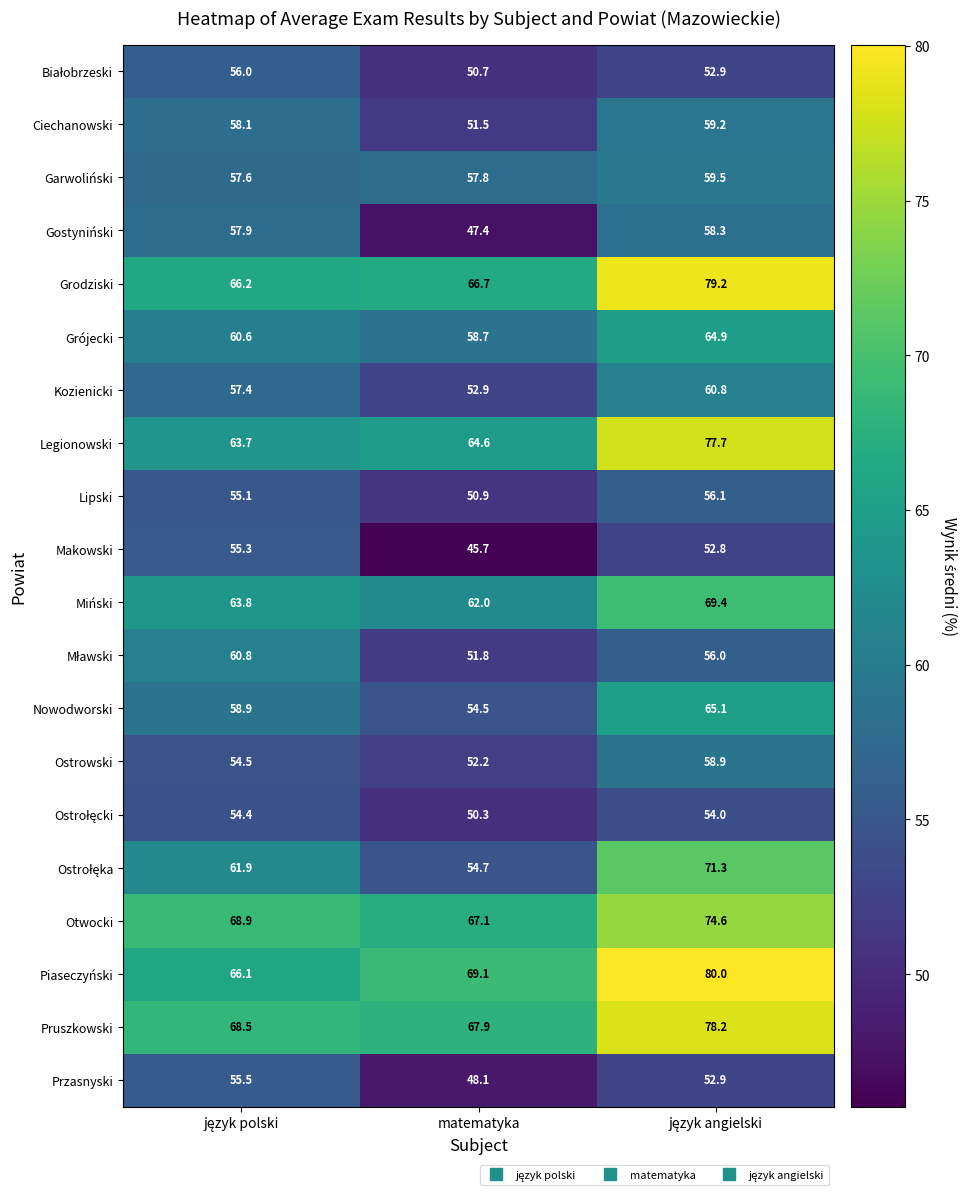

What is the difference between the maximum and second lowest values in the Otwocki series?

5.7